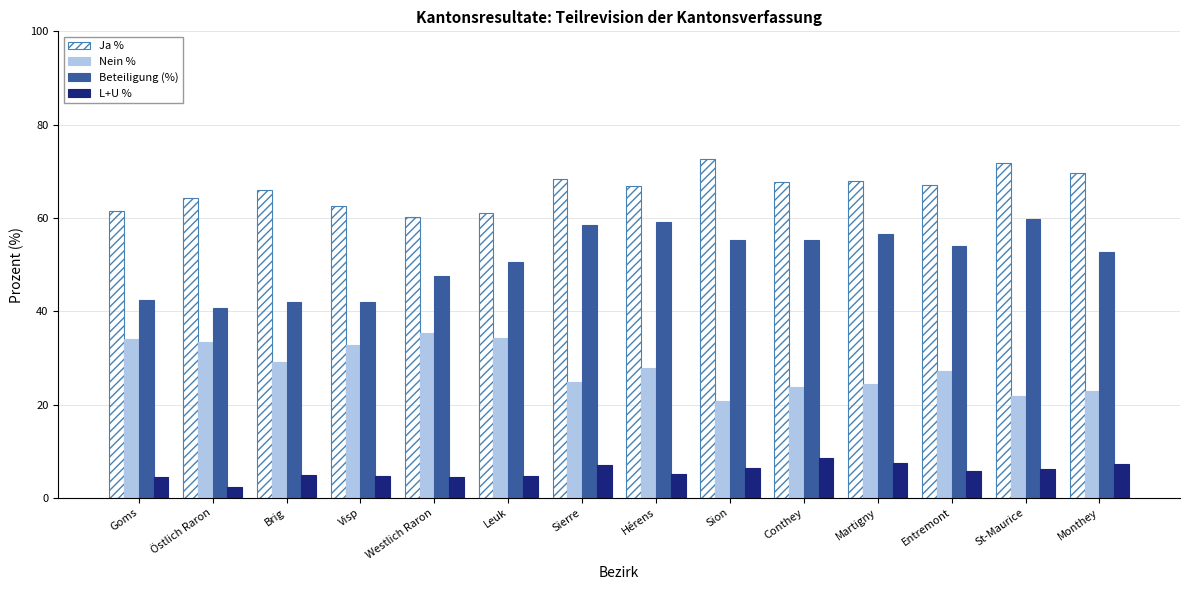

What is the label of the 5th bar from the right?

Conthey